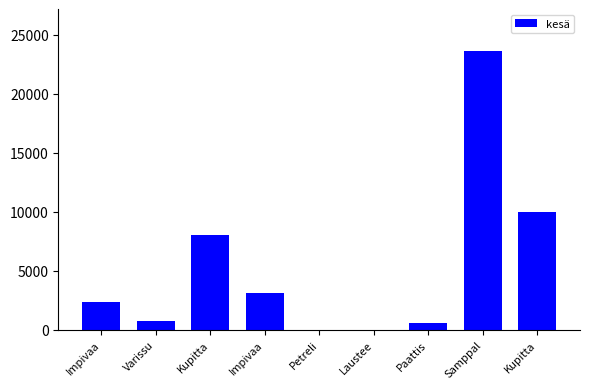

Are the bars horizontal?

No